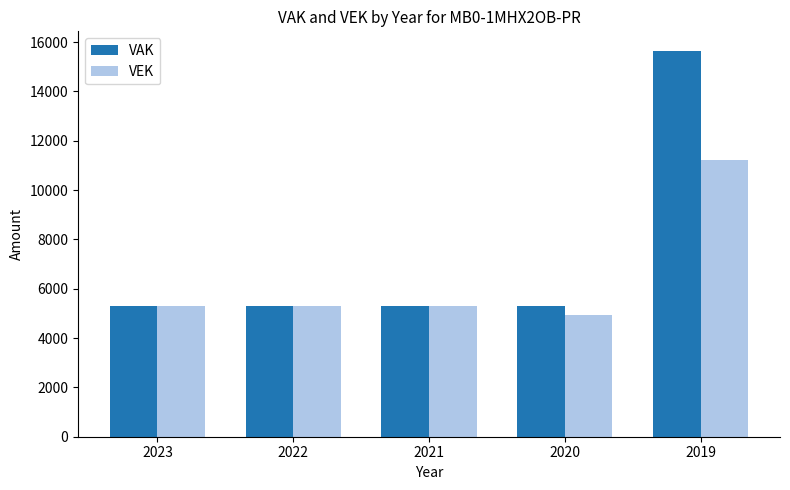

How many series are shown in this chart?

2